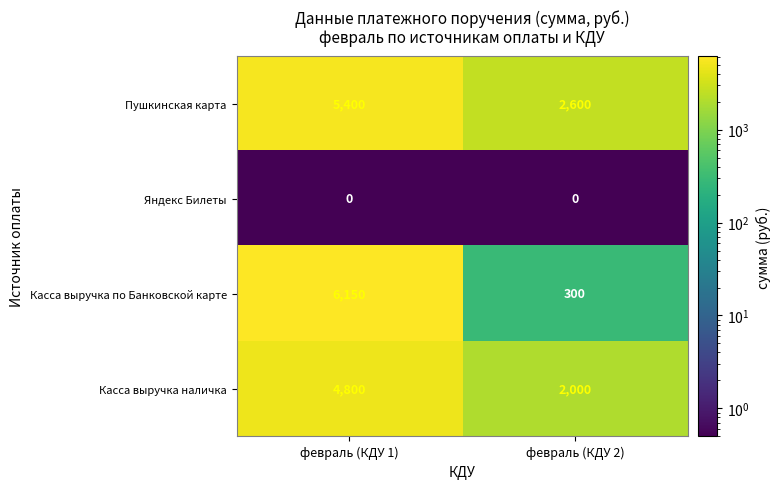

Which series changed the most between февраль (КДУ 1) and февраль (КДУ 2)?

Касса выручка по Банковской карте